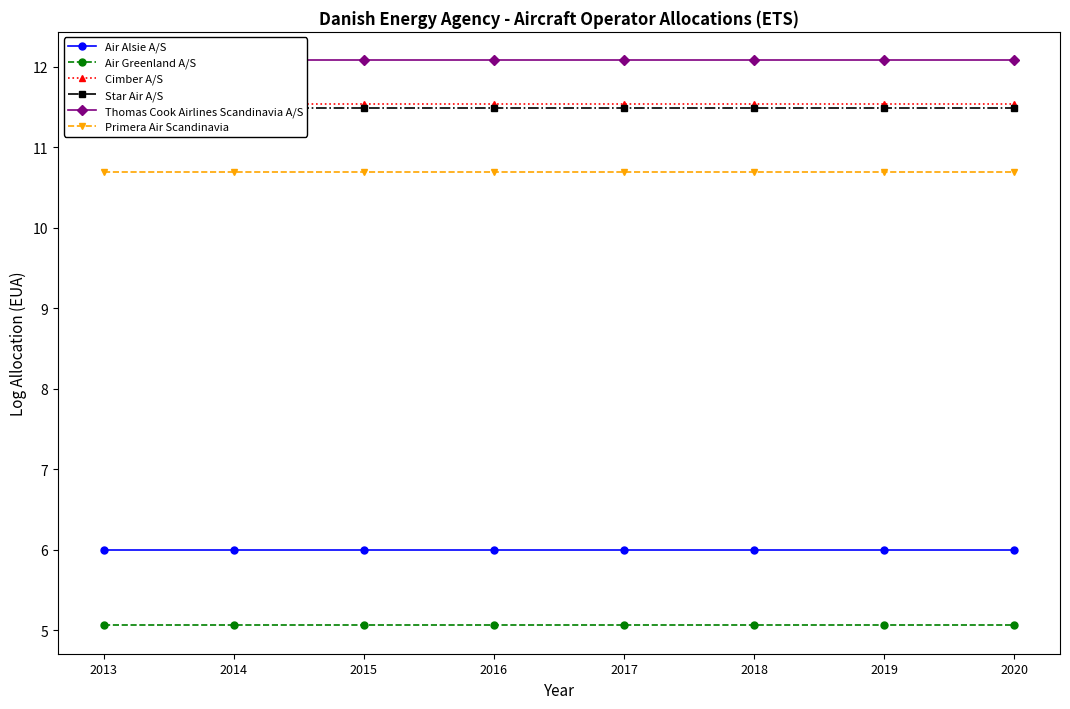

What is the sum of the Star Air A/S values at 2013 and 2019?

23.0